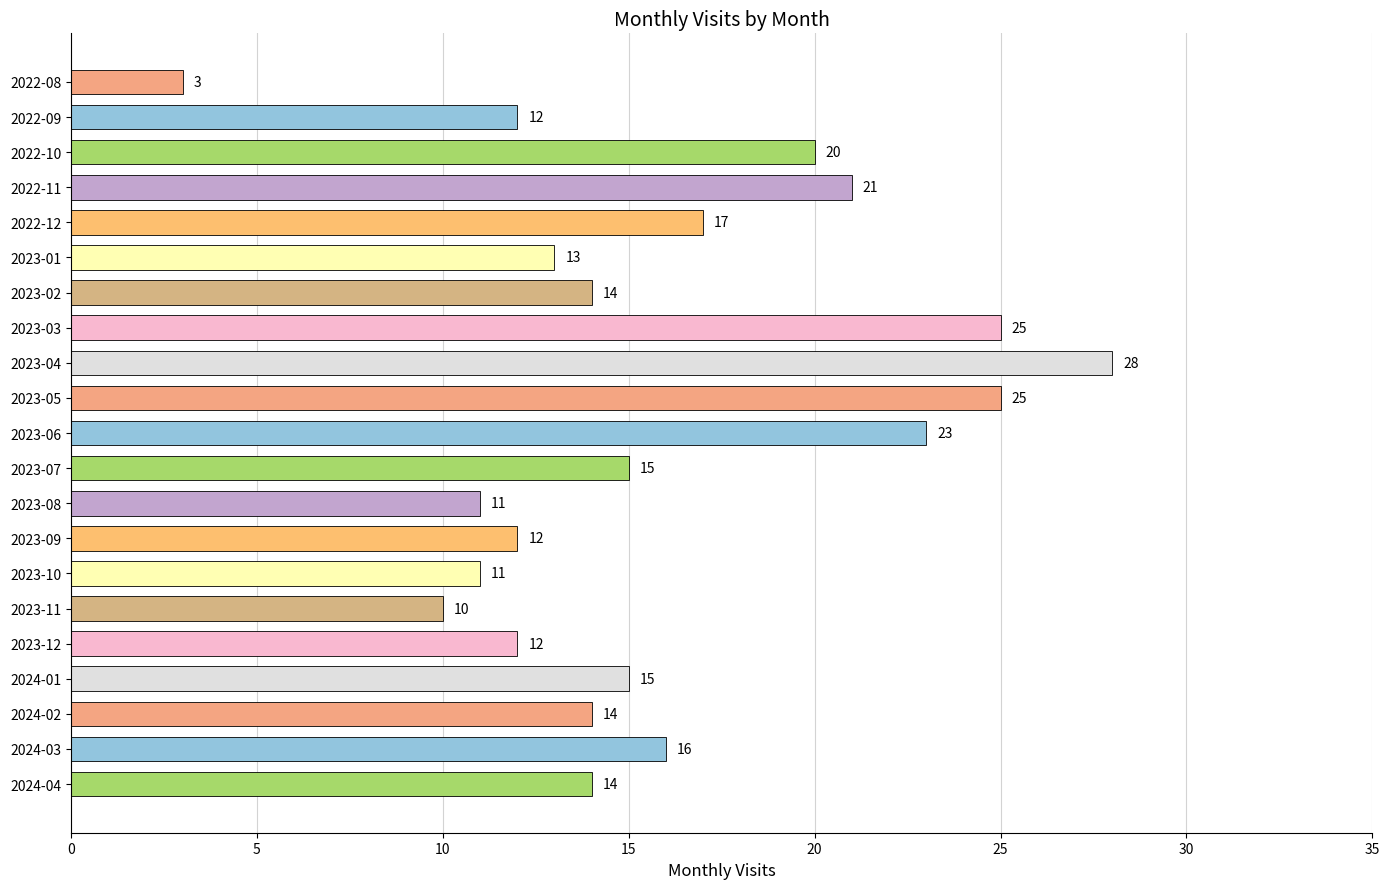

Reading top to bottom, what are all the values shown in this chart?

3	12	20	21	17	13	14	25	28	25	23	15	11	12	11	10	12	15	14	16	14